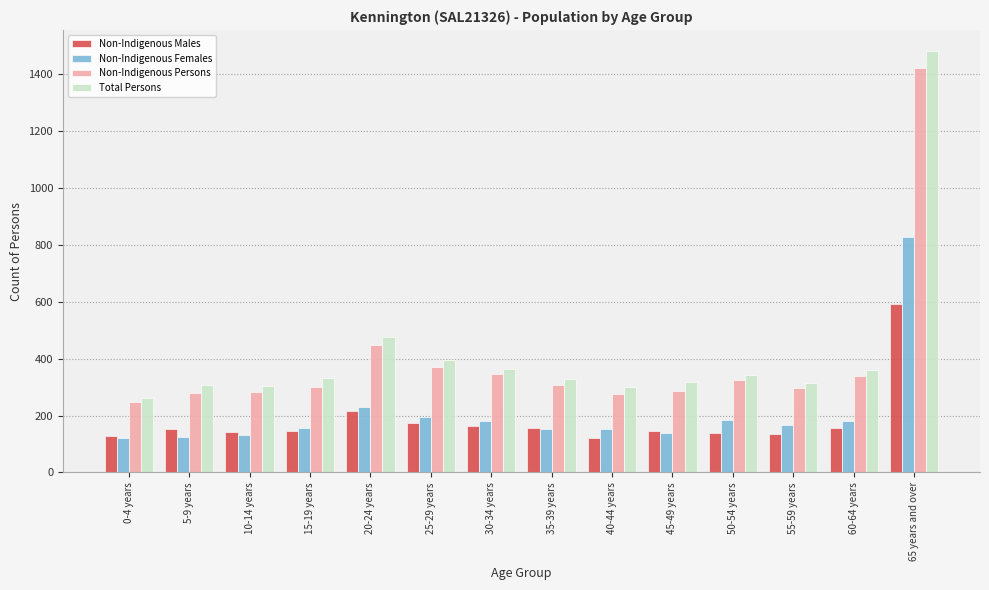

Count the number of categories in the chart.

14